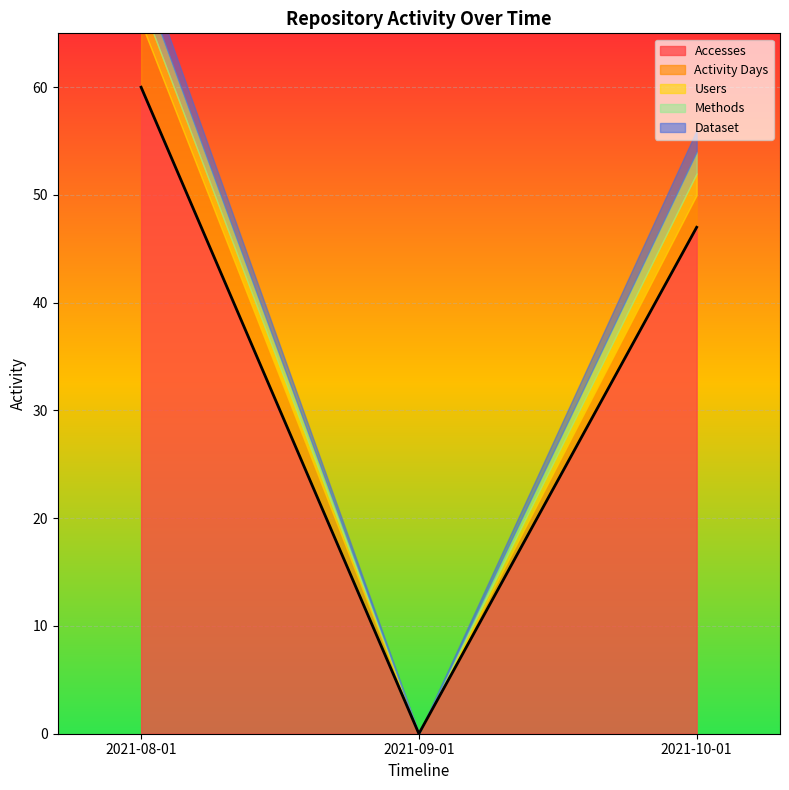

How many Accesses values are between 0 and 60?

3